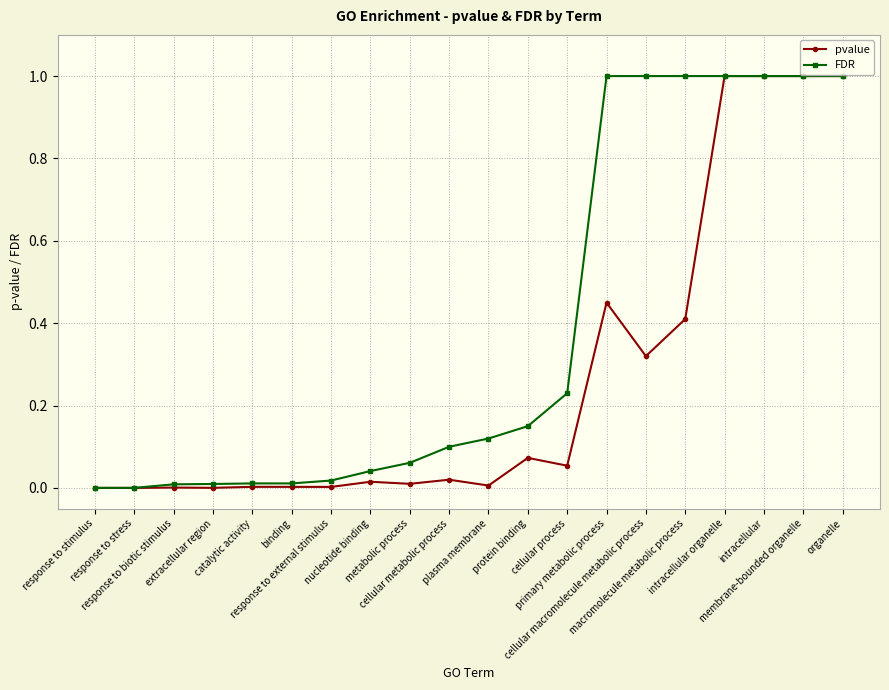

Does the chart display data point markers on the line(s)?

Yes